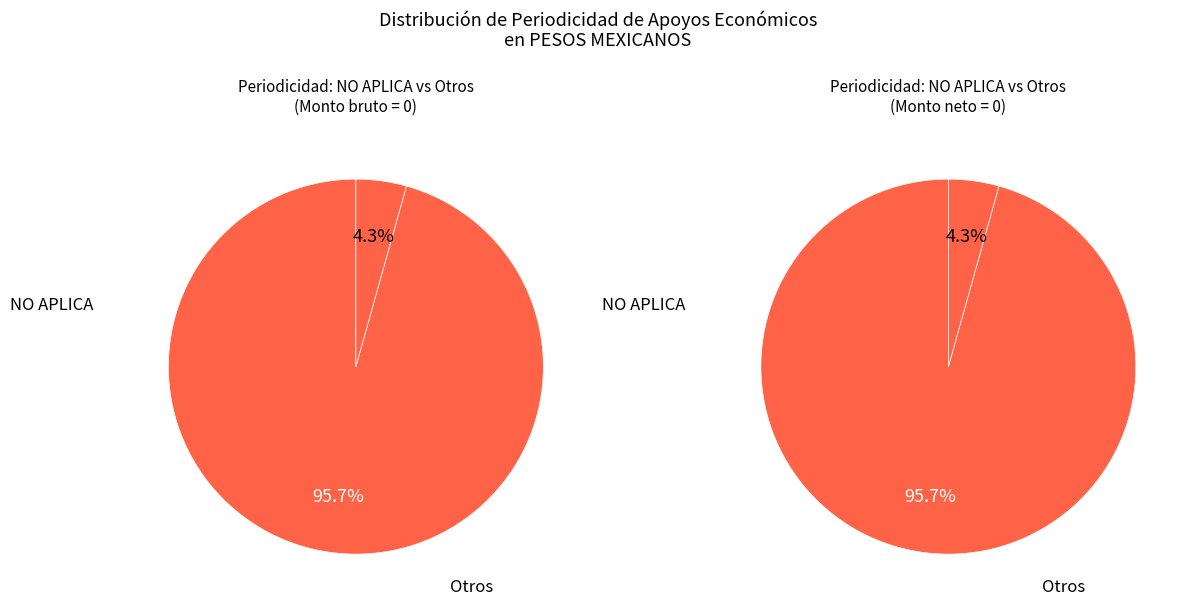

Count the number of slices in the pie.

2